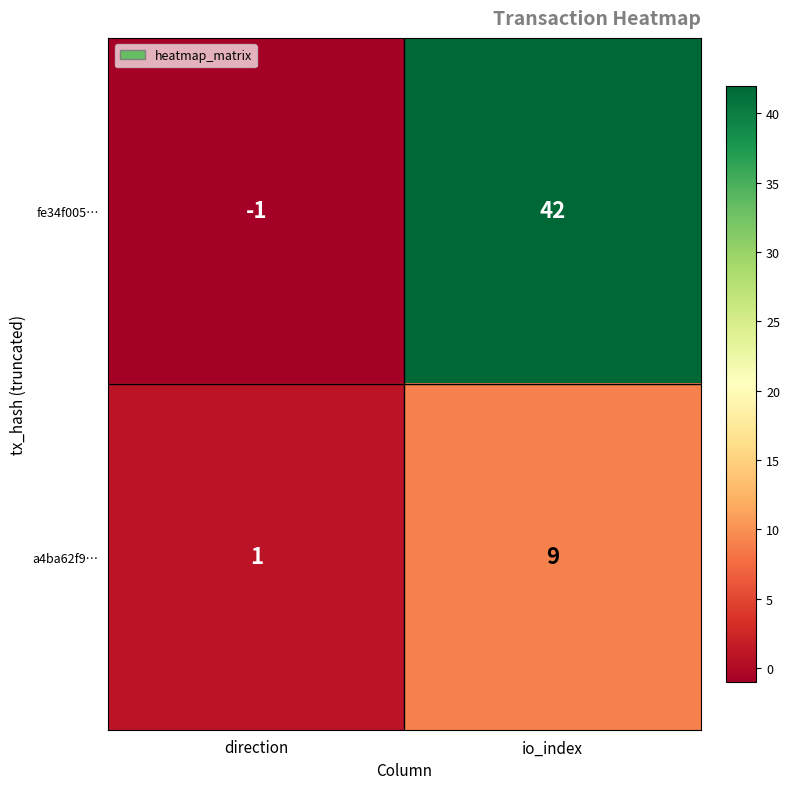

At how many categories does at least one series exceed 16?

1